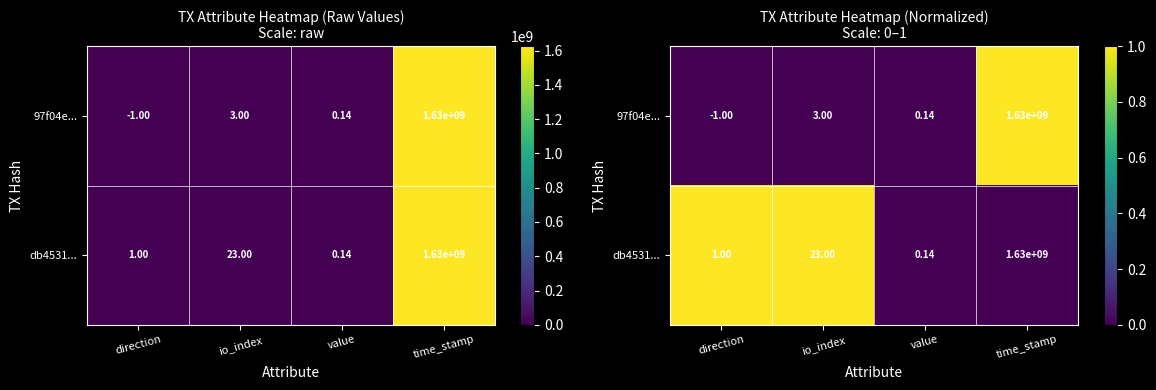

Rank the series at io_index from highest to lowest value.

db4531..., 97f04e...